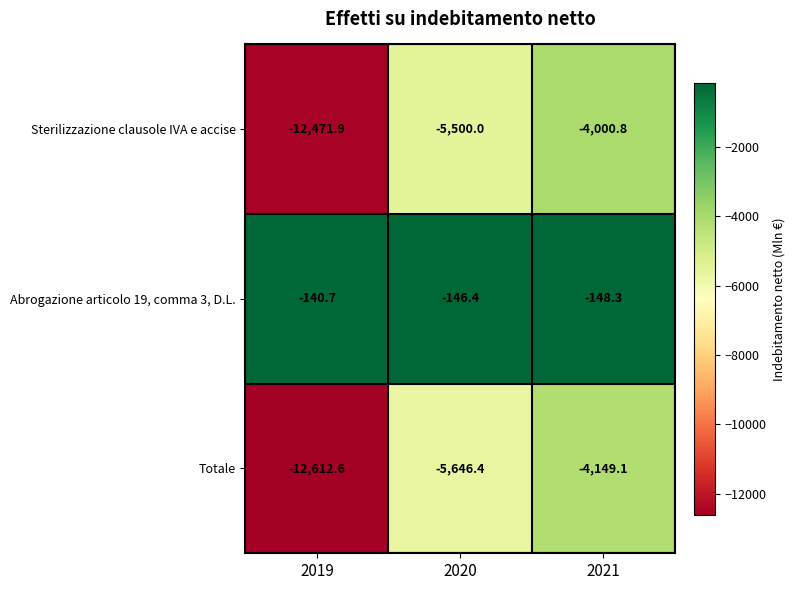

What is the highest value of the Abrogazione articolo 19, comma 3, D.L. series?

-140.7